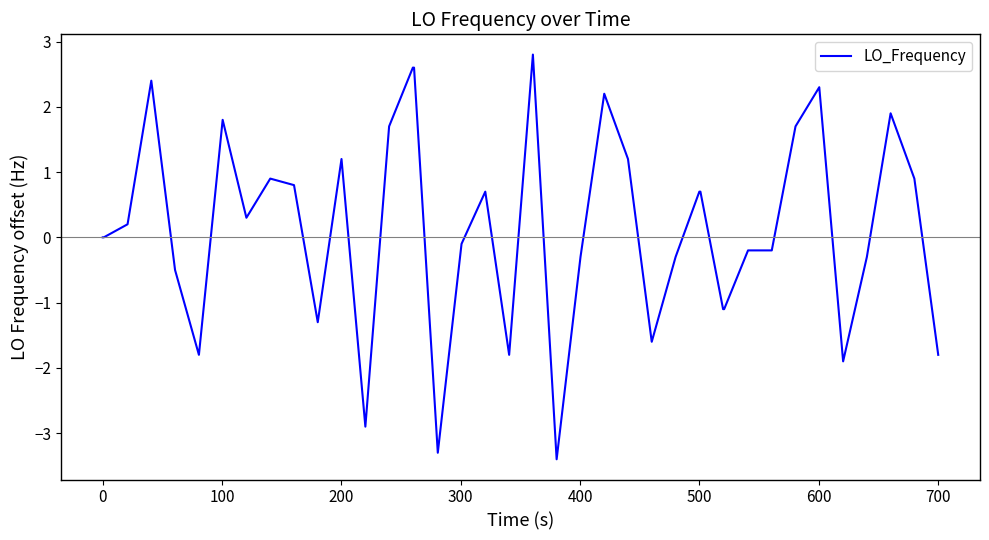

What is the maximum value shown in the chart?

2.8